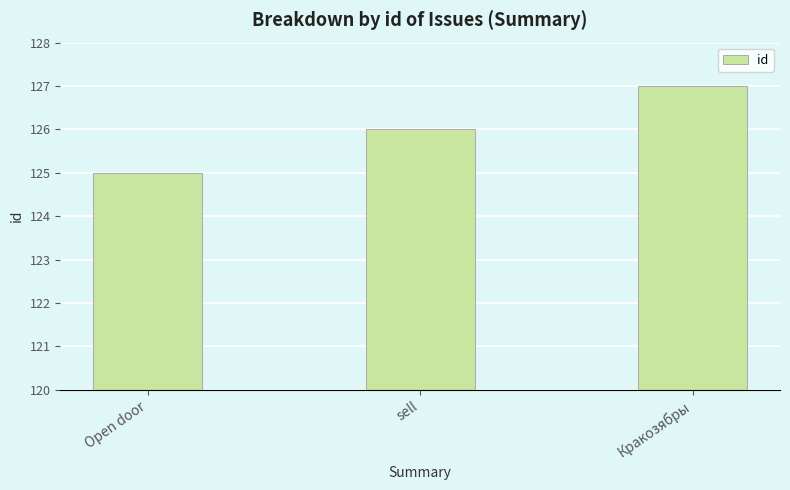

Reading left to right, list all the values displayed in this chart.

125	126	127